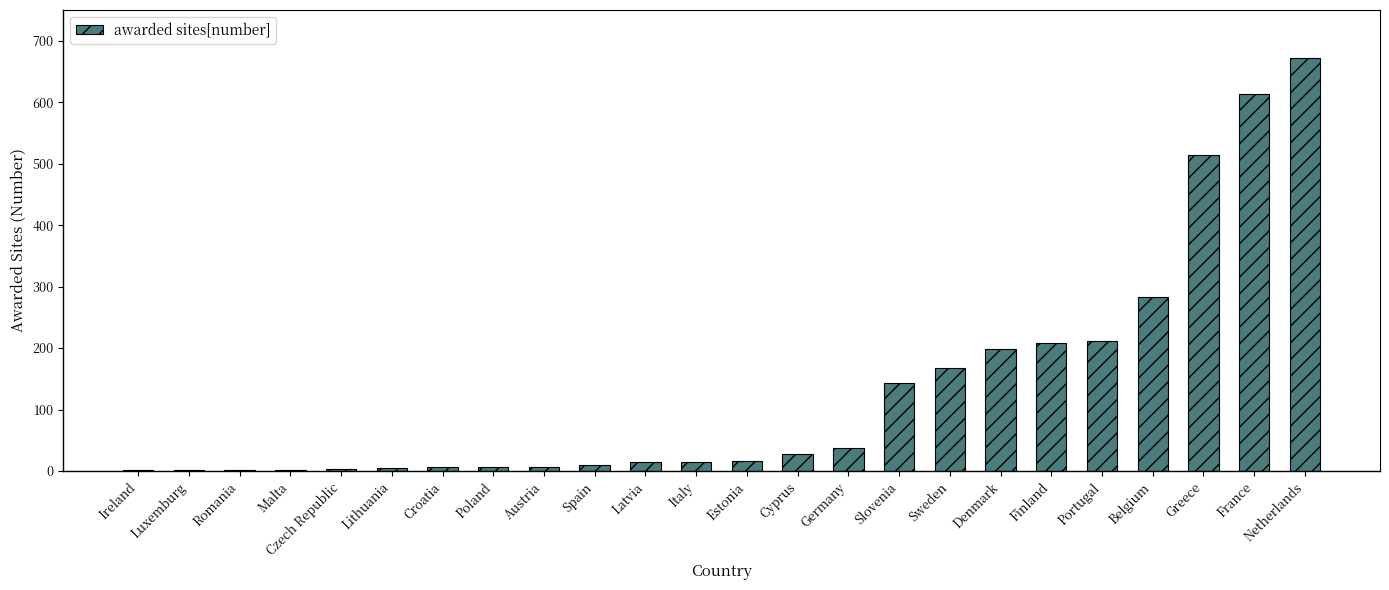

Between Lithuania and Belgium, which is larger?

Belgium